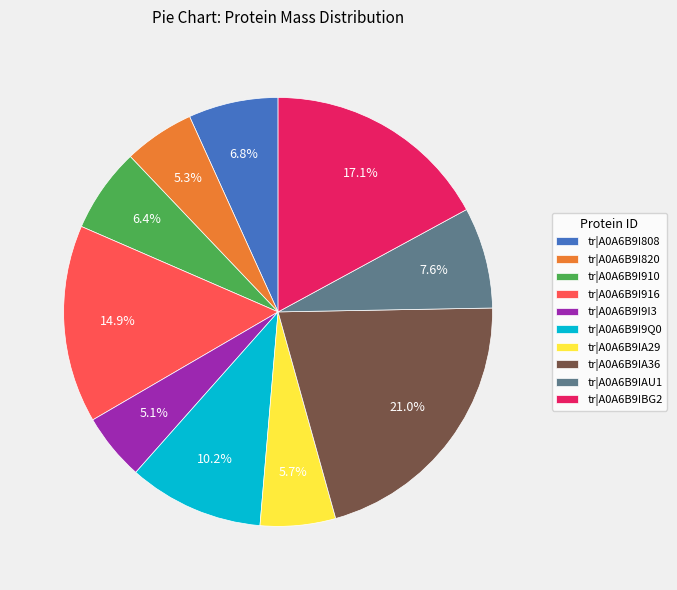

To the nearest percent, what percentage of the pie is tr|A0A6B9IA29?

6%